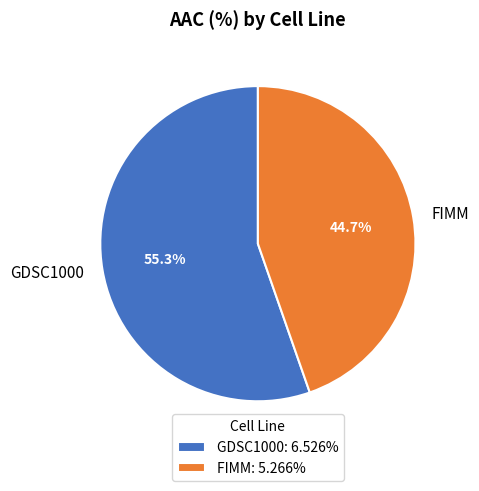

True or false: GDSC1000 accounts for 42% of the total.

False